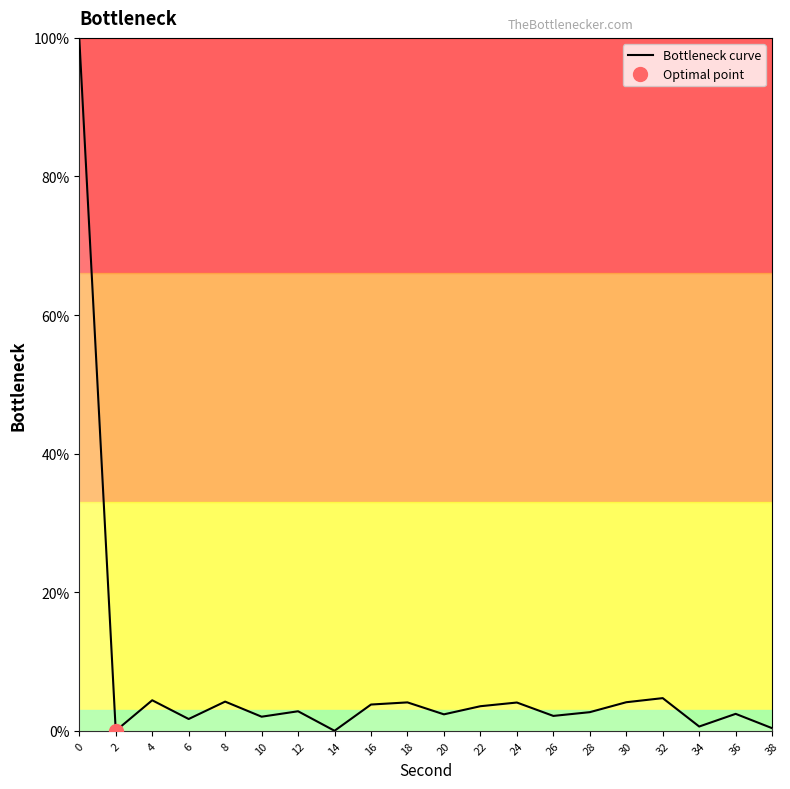

List the labels in order of value, largest first.

0, 32, 4, 8, 30, 18, 24, 16, 22, 12, 28, 36, 20, 26, 10, 6, 34, 38, 14, 2